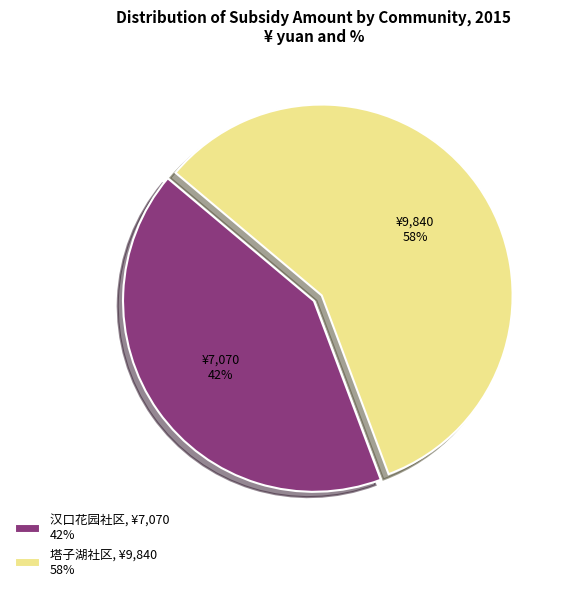

Combined, do 塔子湖社区, ¥9,840 58% and 汉口花园社区, ¥7,070 42% account for over 50%?

Yes